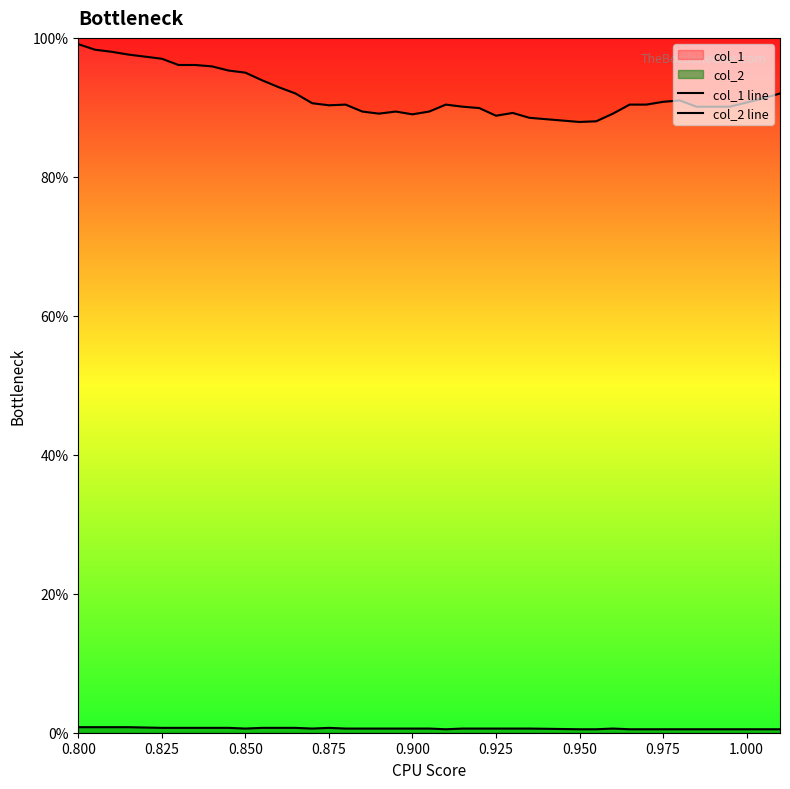

Is it true that col_2 line equals 0.0 at 15?

False